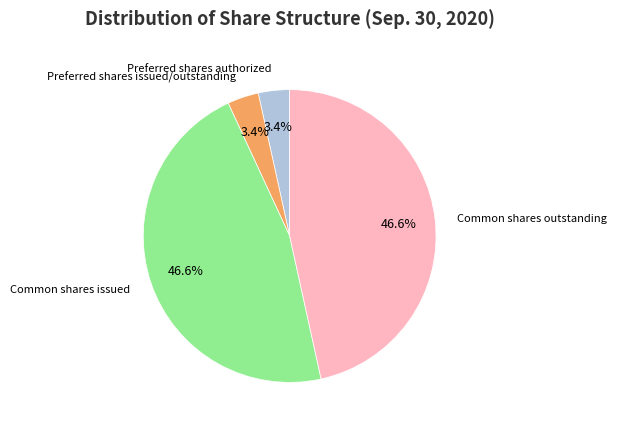

Does any single category account for the majority?

No